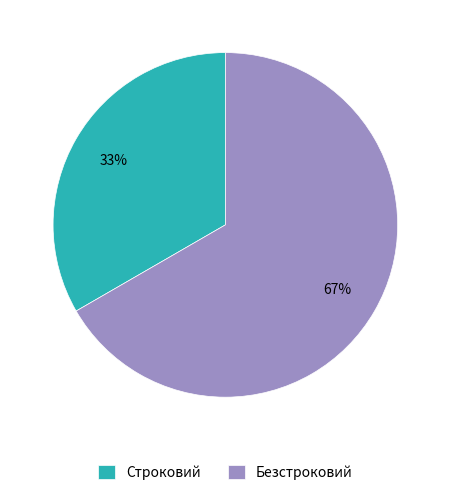

Combined, do Безстроковий and Строковий account for over 50%?

Yes